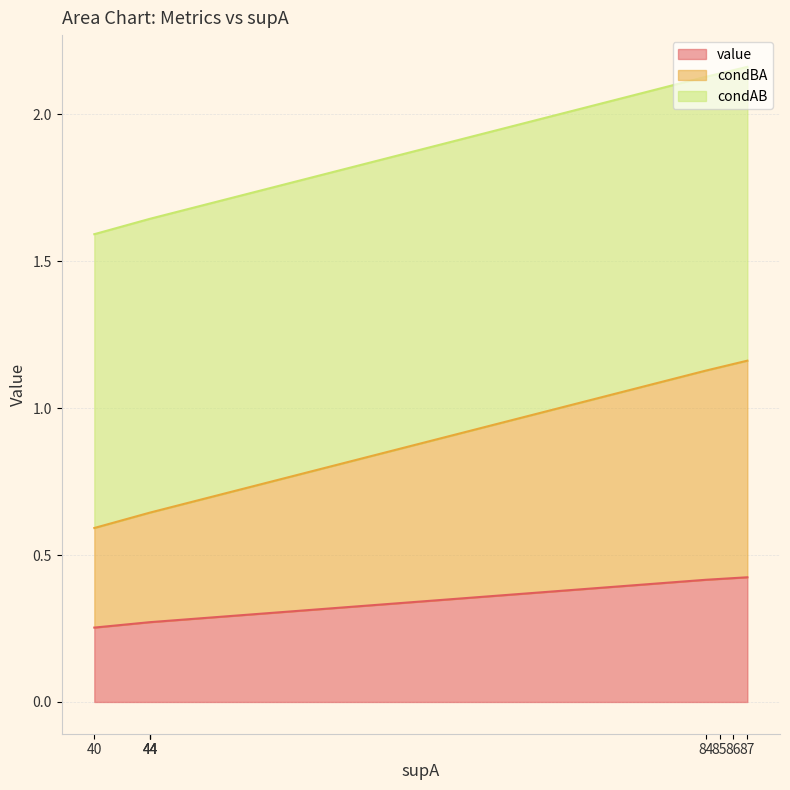

True or false: condBA and value intersect in this chart.

False